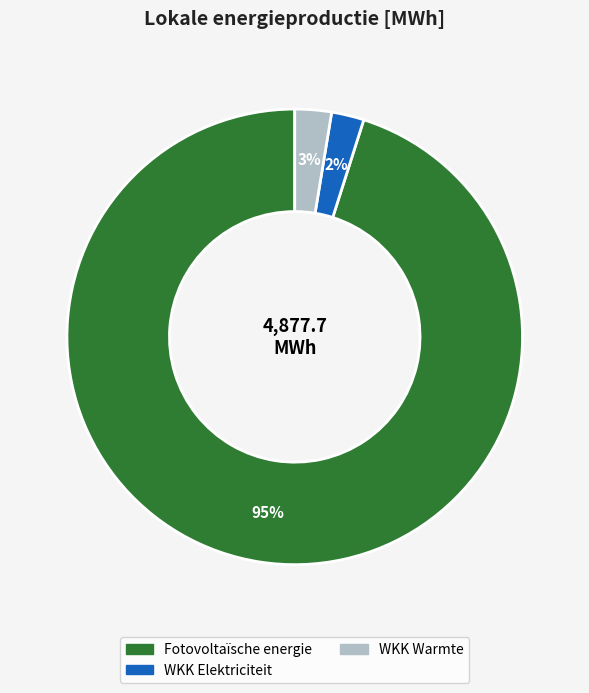

Is there any slice that represents more than half of the pie?

Yes